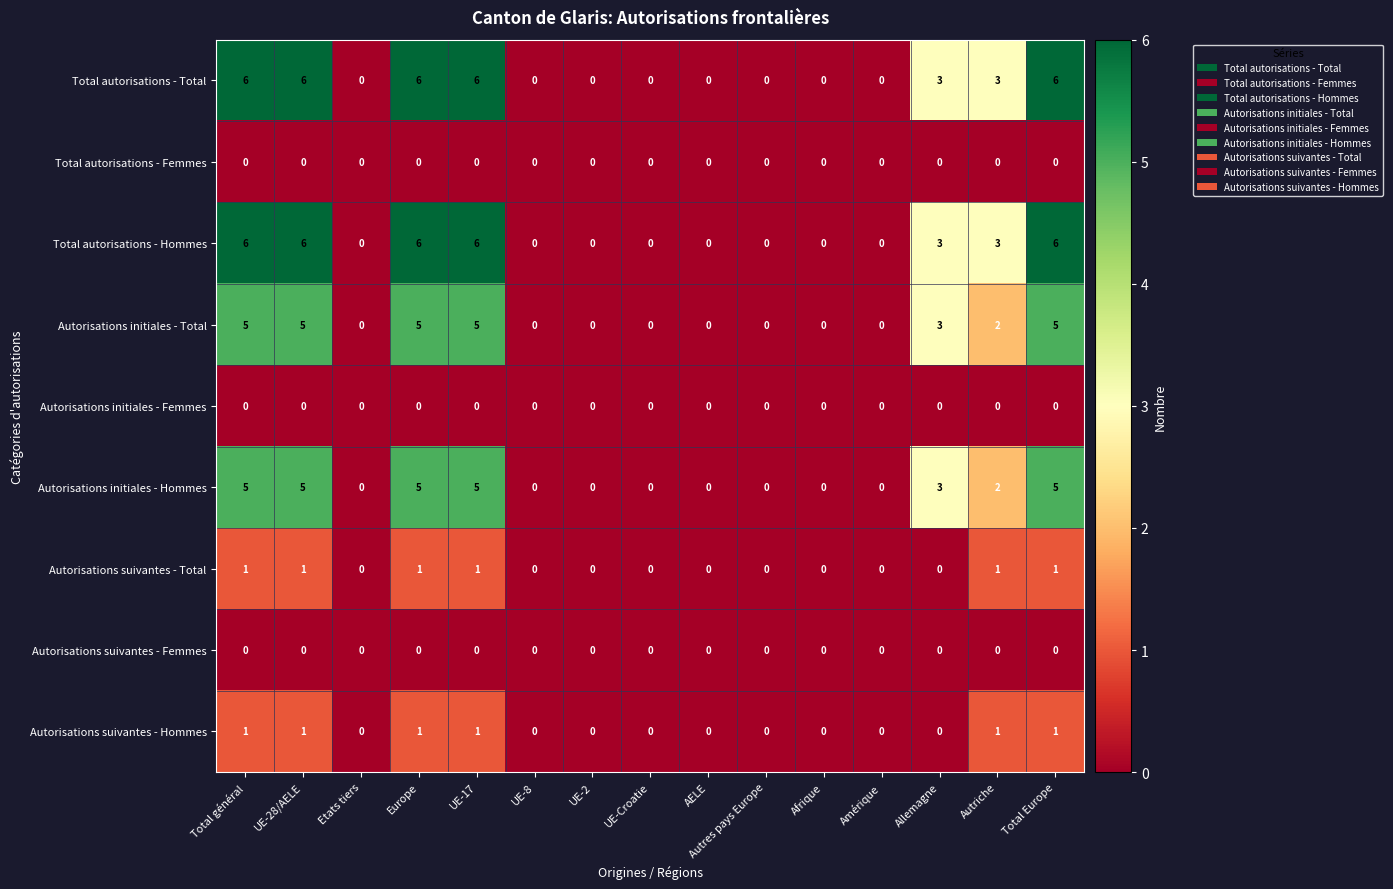

Is the value of Total autorisations - Hommes at Europe greater than the value of Autorisations initiales - Hommes at UE-28/AELE?

Yes